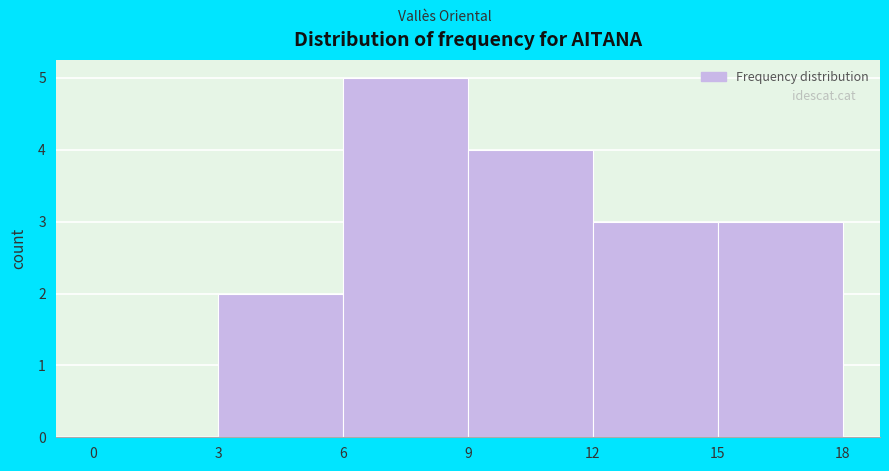

Which range on the x-axis has the tallest bar?

6 to 9